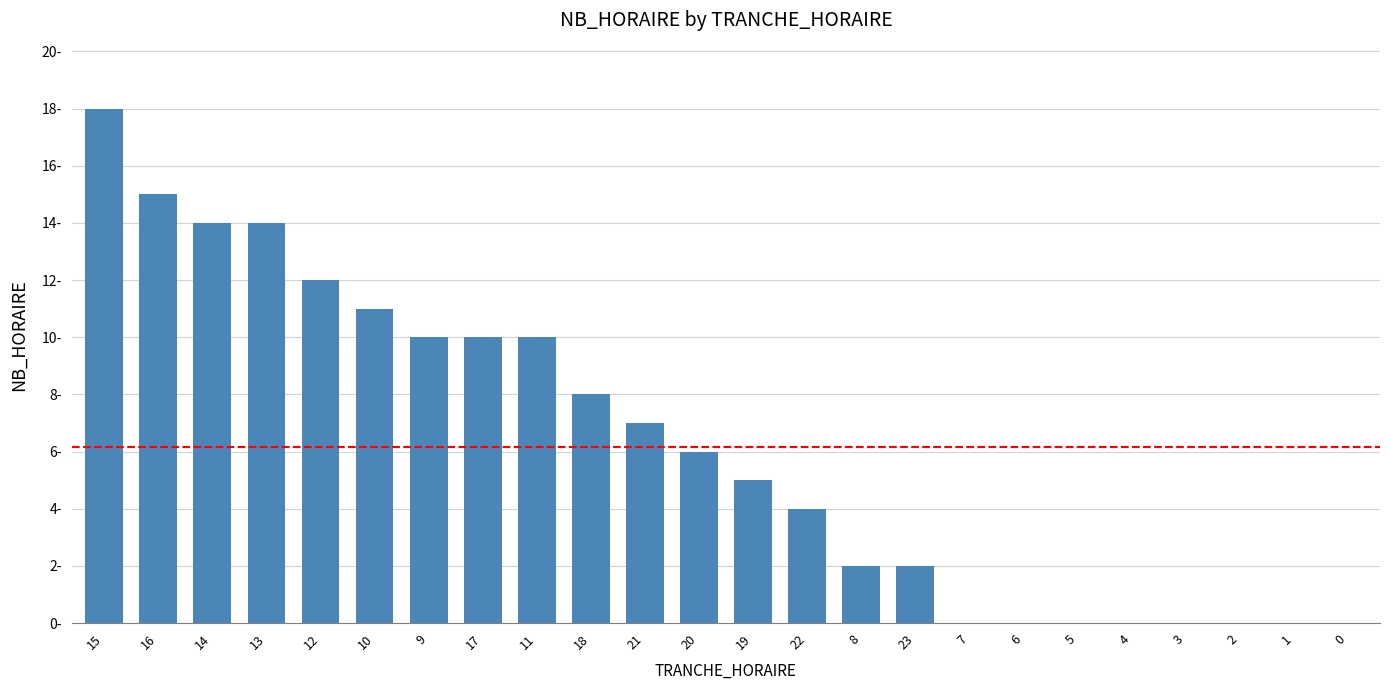

What is the ratio of the value at 14 to the value at 9?

1.4